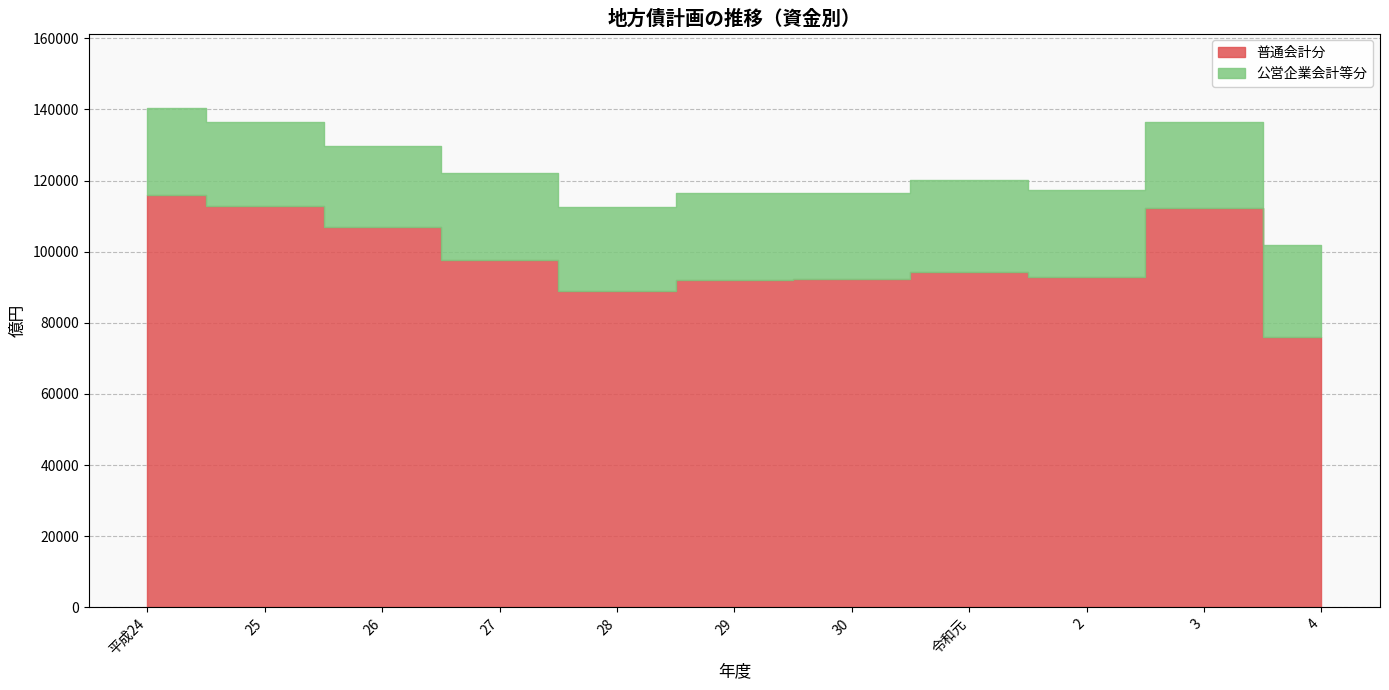

True or false: 普通会計分 has more than 1 points higher than both neighbors.

True